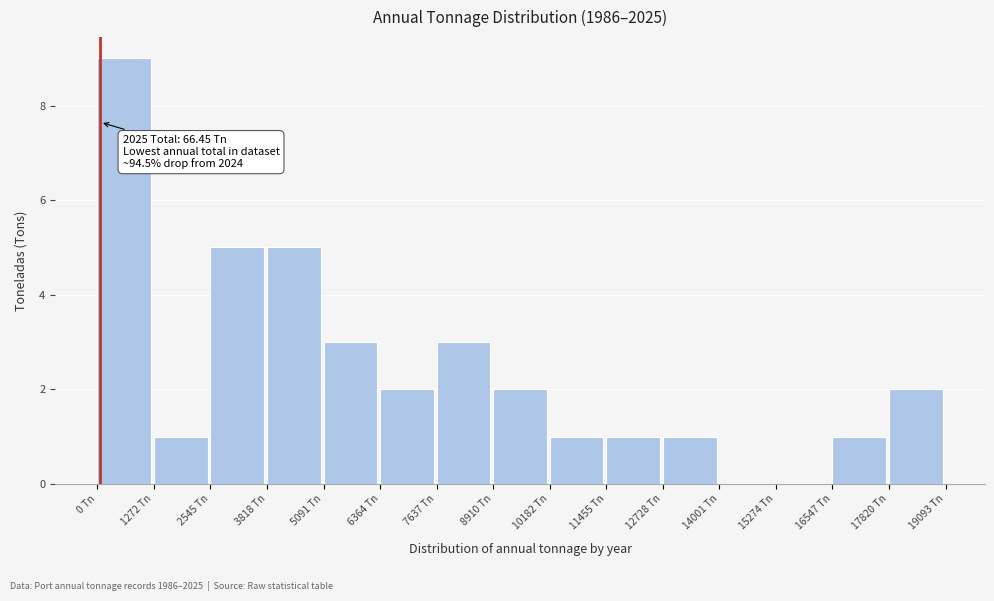

Which range on the x-axis has the tallest bar?

0 to 1200